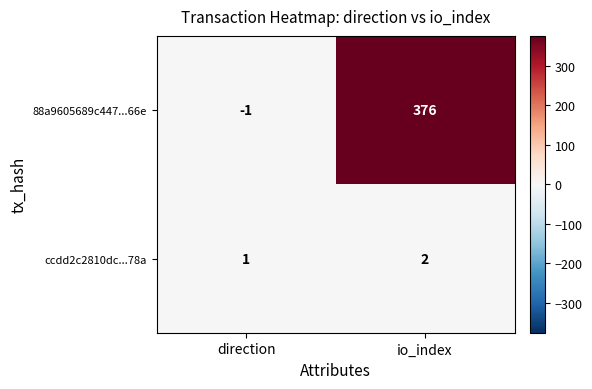

Is the value of 88a9605689c447...66e at io_index greater than the value of ccdd2c2810dc...78a at io_index?

Yes